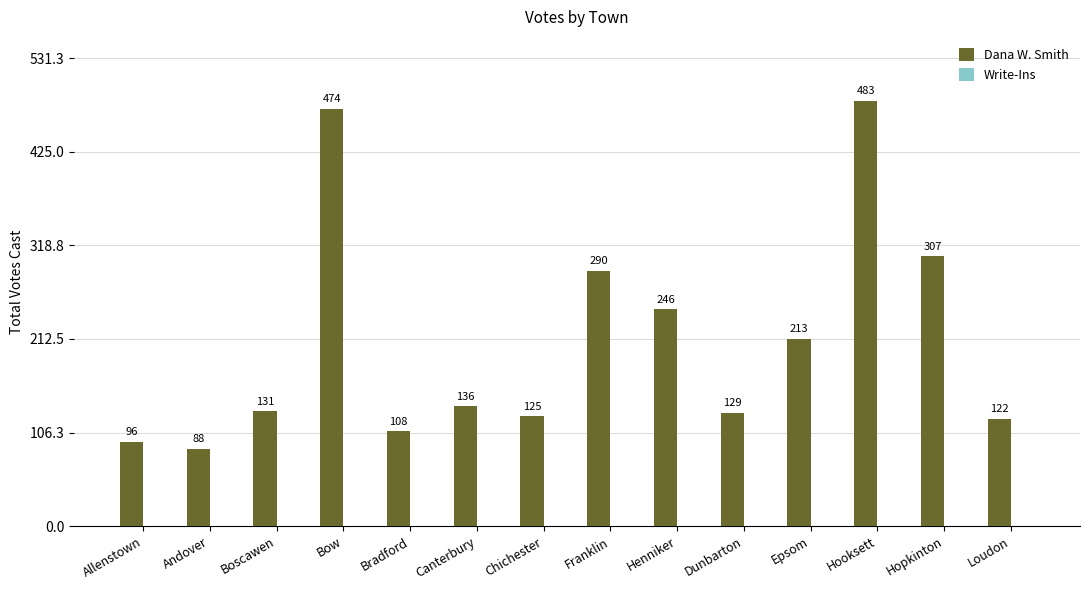

How many series are shown in this chart?

1